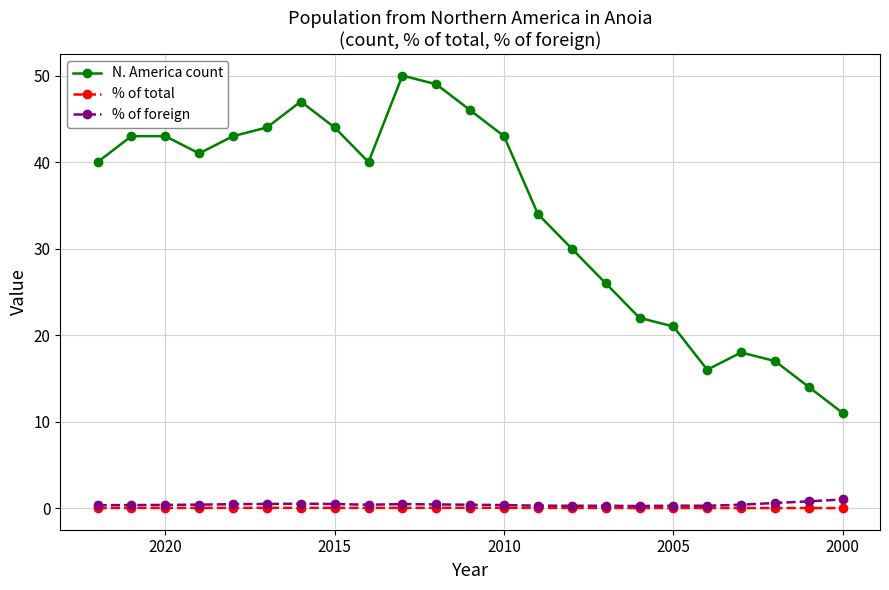

In N. America count, how many points are lower than both neighbors (excluding endpoints)?

3